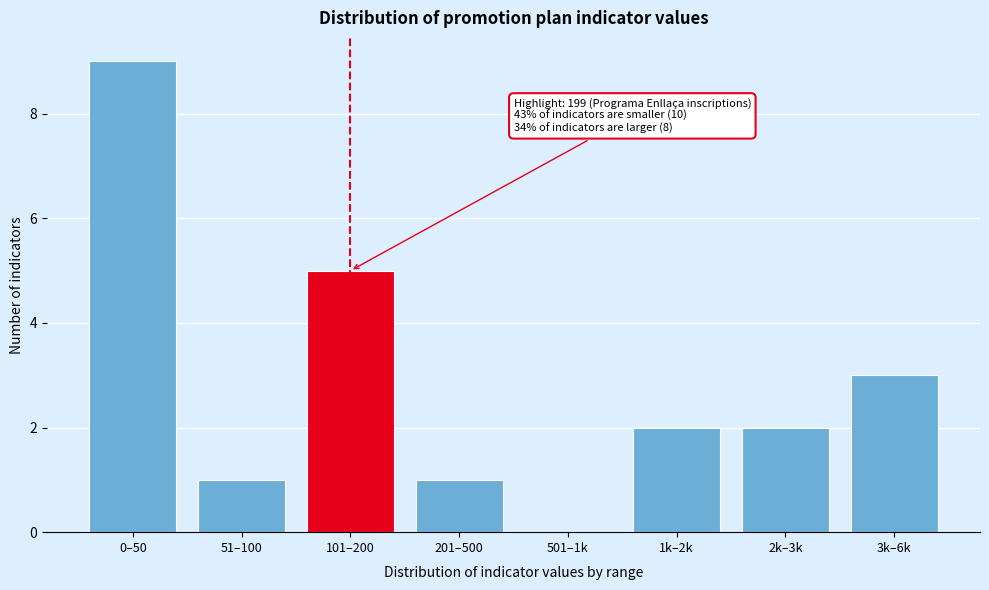

Reading left to right, transcribe all the data shown in this chart.

0–50=9	51–100=1	101–200=5	201–500=1	501–1k=0	1k–2k=2	2k–3k=2	3k–6k=3